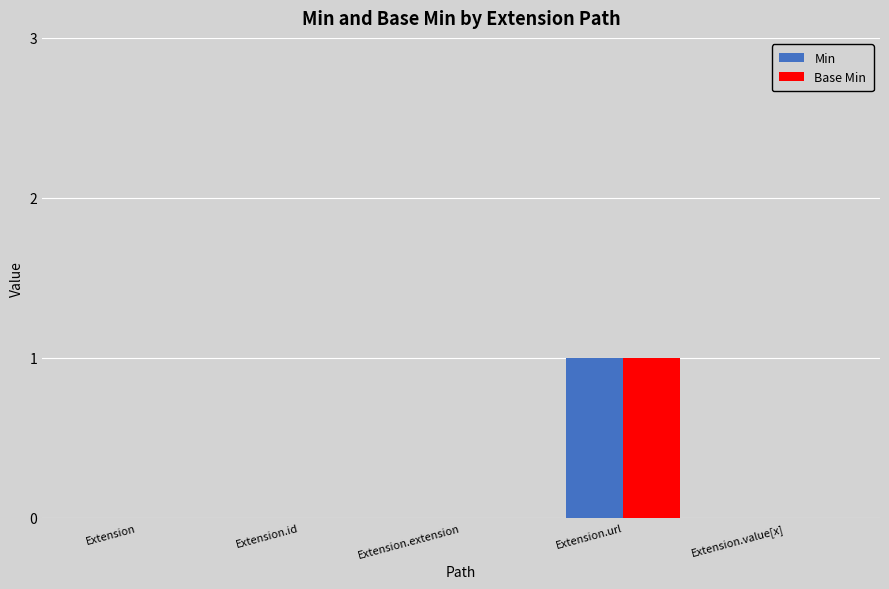

Is the value of Base Min at Extension.value[x] greater than the value of Min at Extension.url?

No